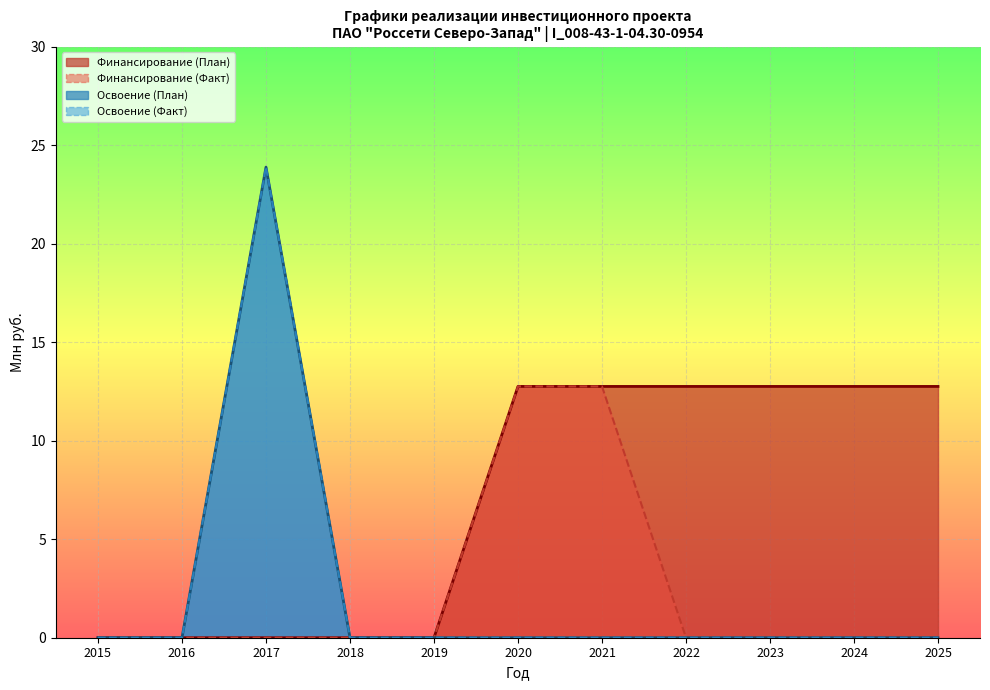

The value of Освоение (План) at 2023 is 0.0. True or false?

True